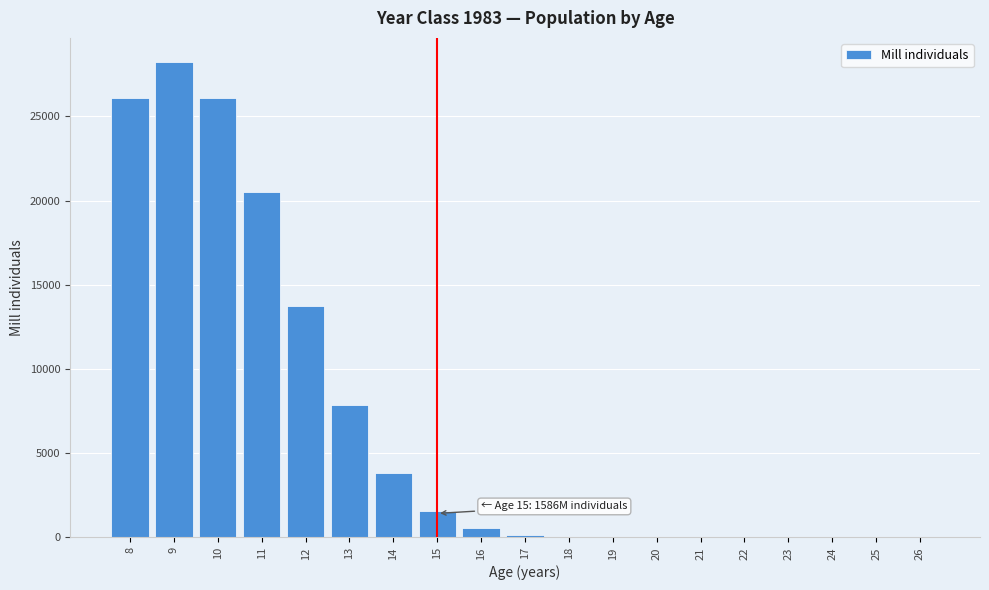

What is the sum of all values?

128700.7